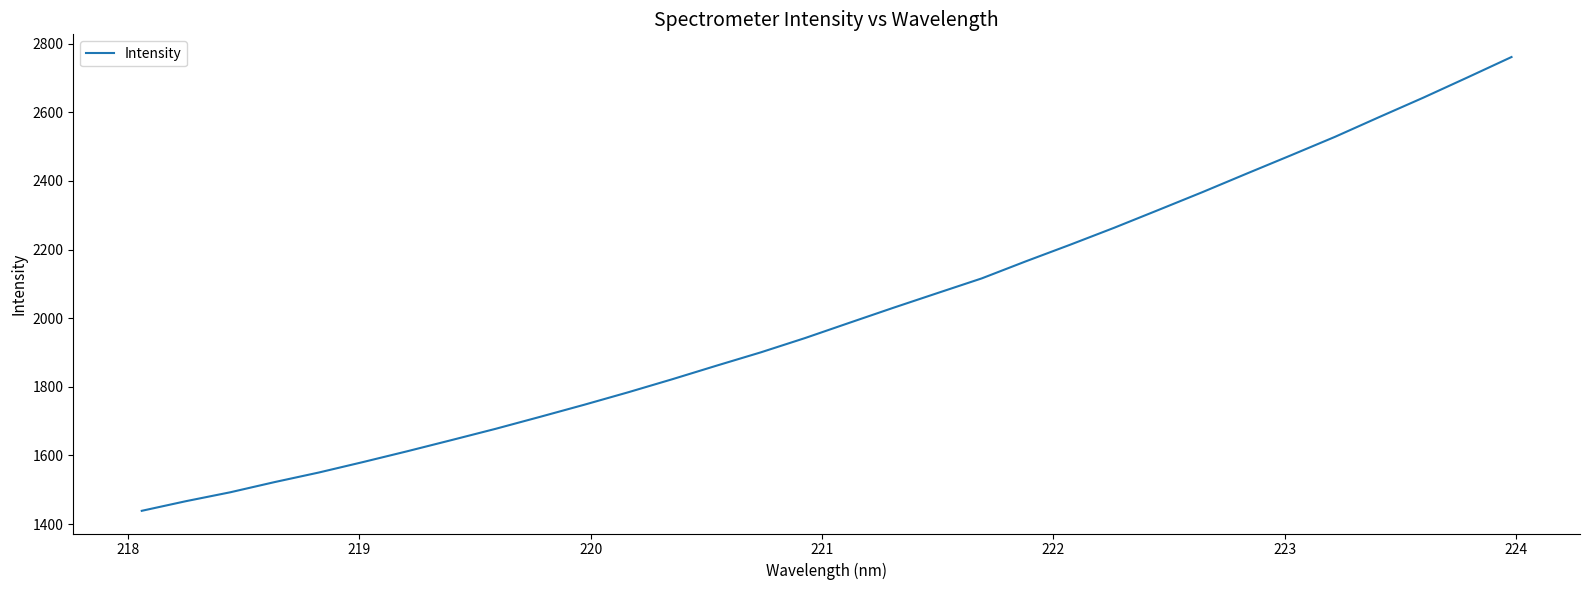

What is the average value?

2012.6